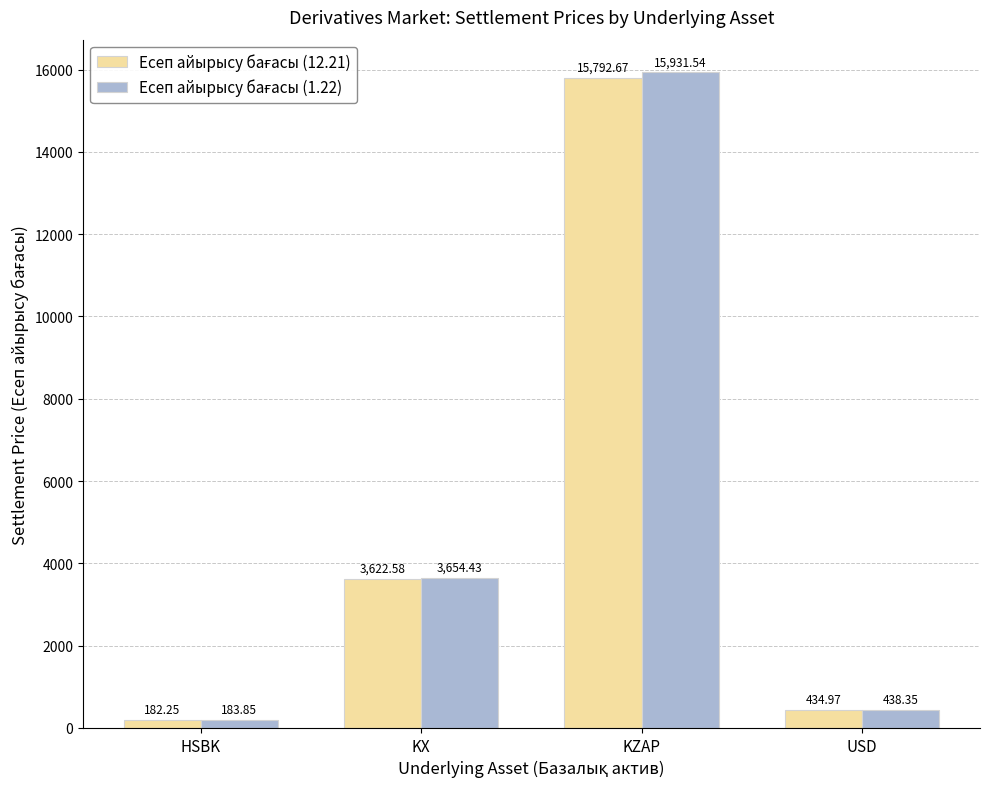

What is the difference between the highest and lowest values at USD?

3.4